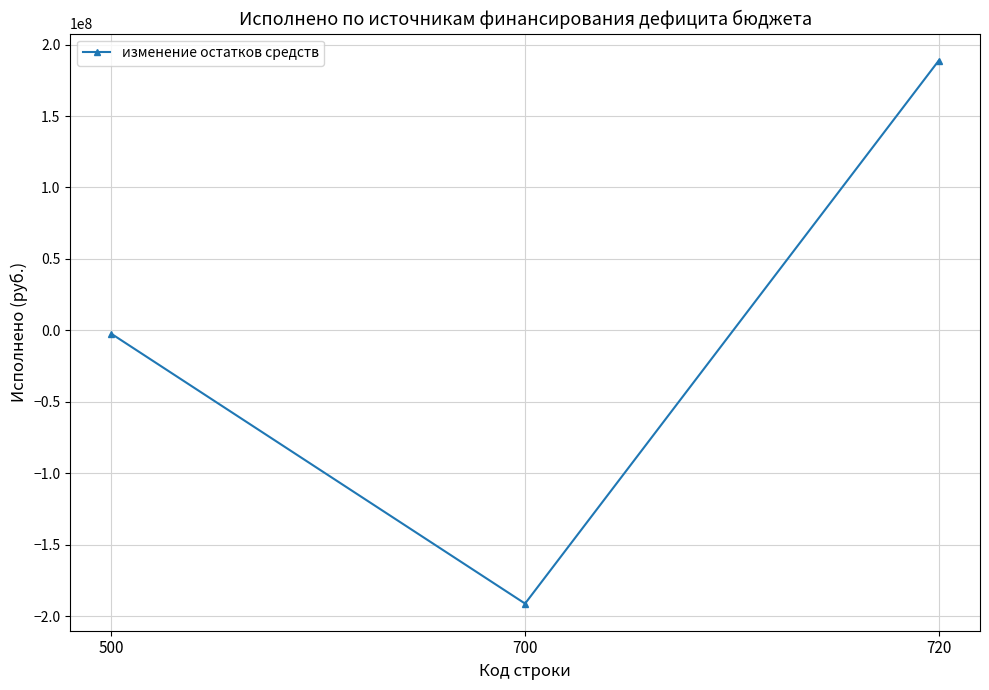

How many data points are above -2393531?

1